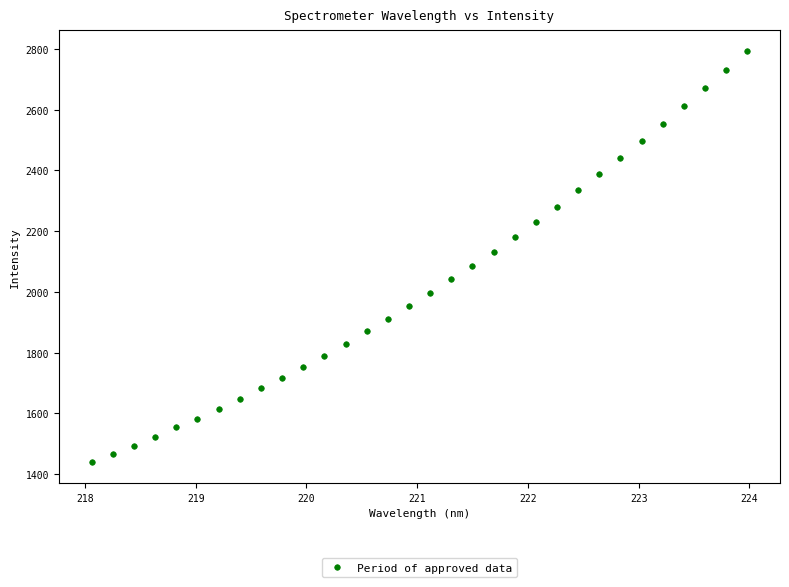

What is the range of X values (max minus min)?

5.9